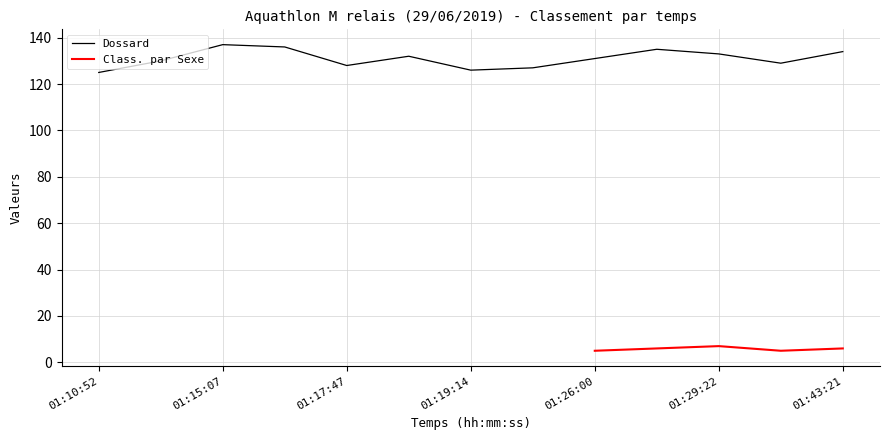

What is the minimum value for Dossard?

125